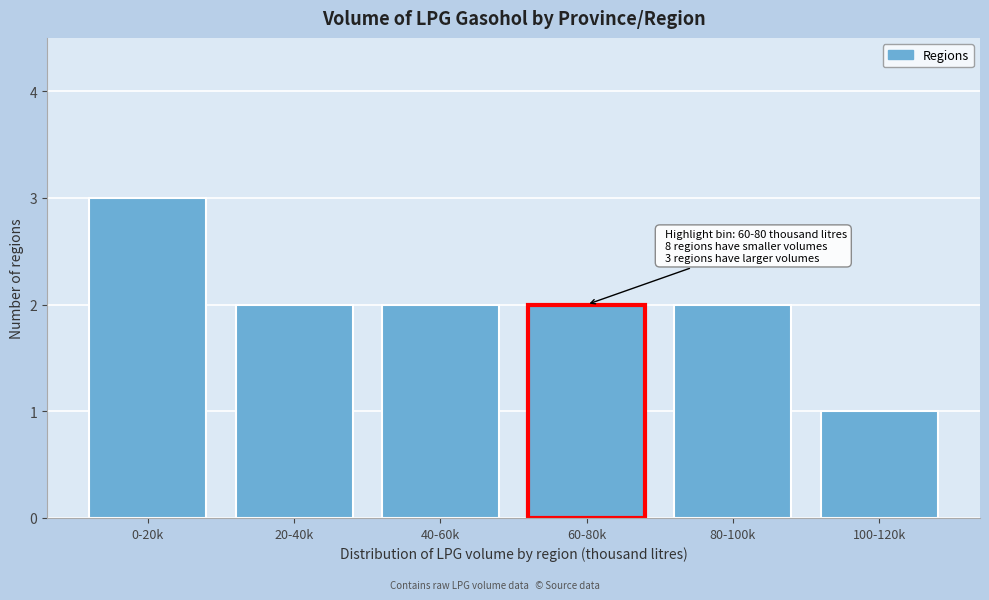

Reading left to right, list all the values displayed in this chart.

0-20k=3	20-40k=2	40-60k=2	60-80k=2	80-100k=2	100-120k=1